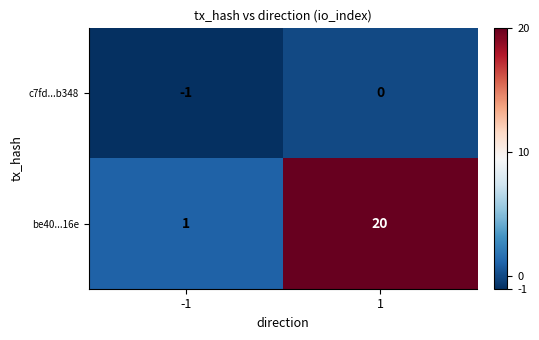

The be40...16e series shows 20 at 1. True or false?

True